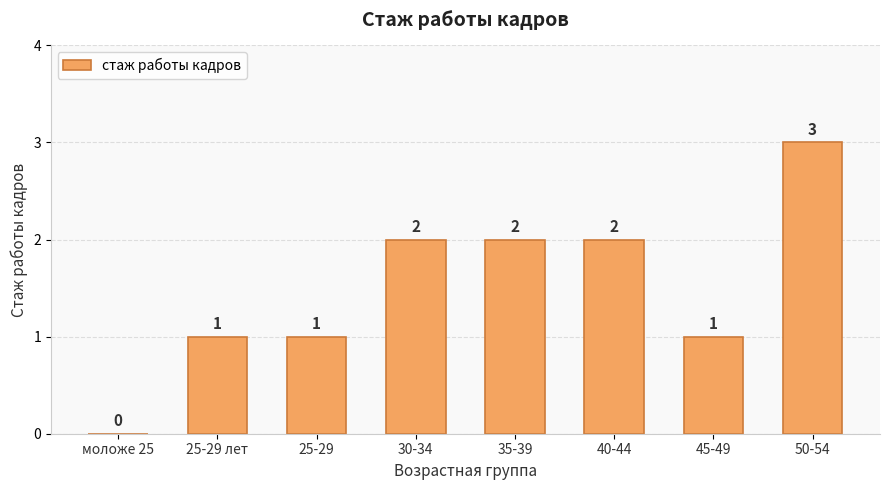

Which has a higher value, 25-29 лет or моложе 25?

25-29 лет